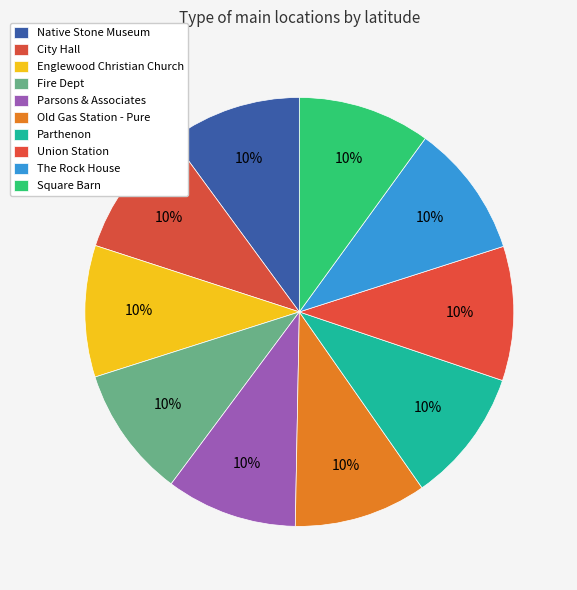

Count the number of slices in the pie.

10